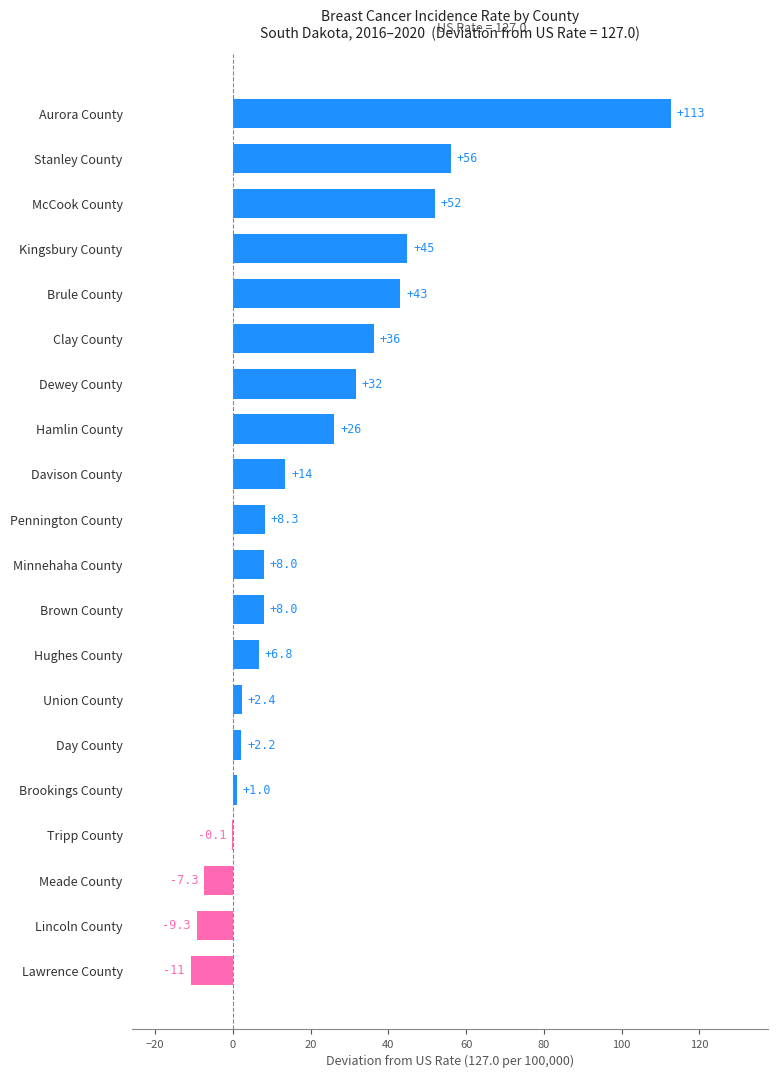

Which has a higher value, Tripp County or Dewey County?

Dewey County